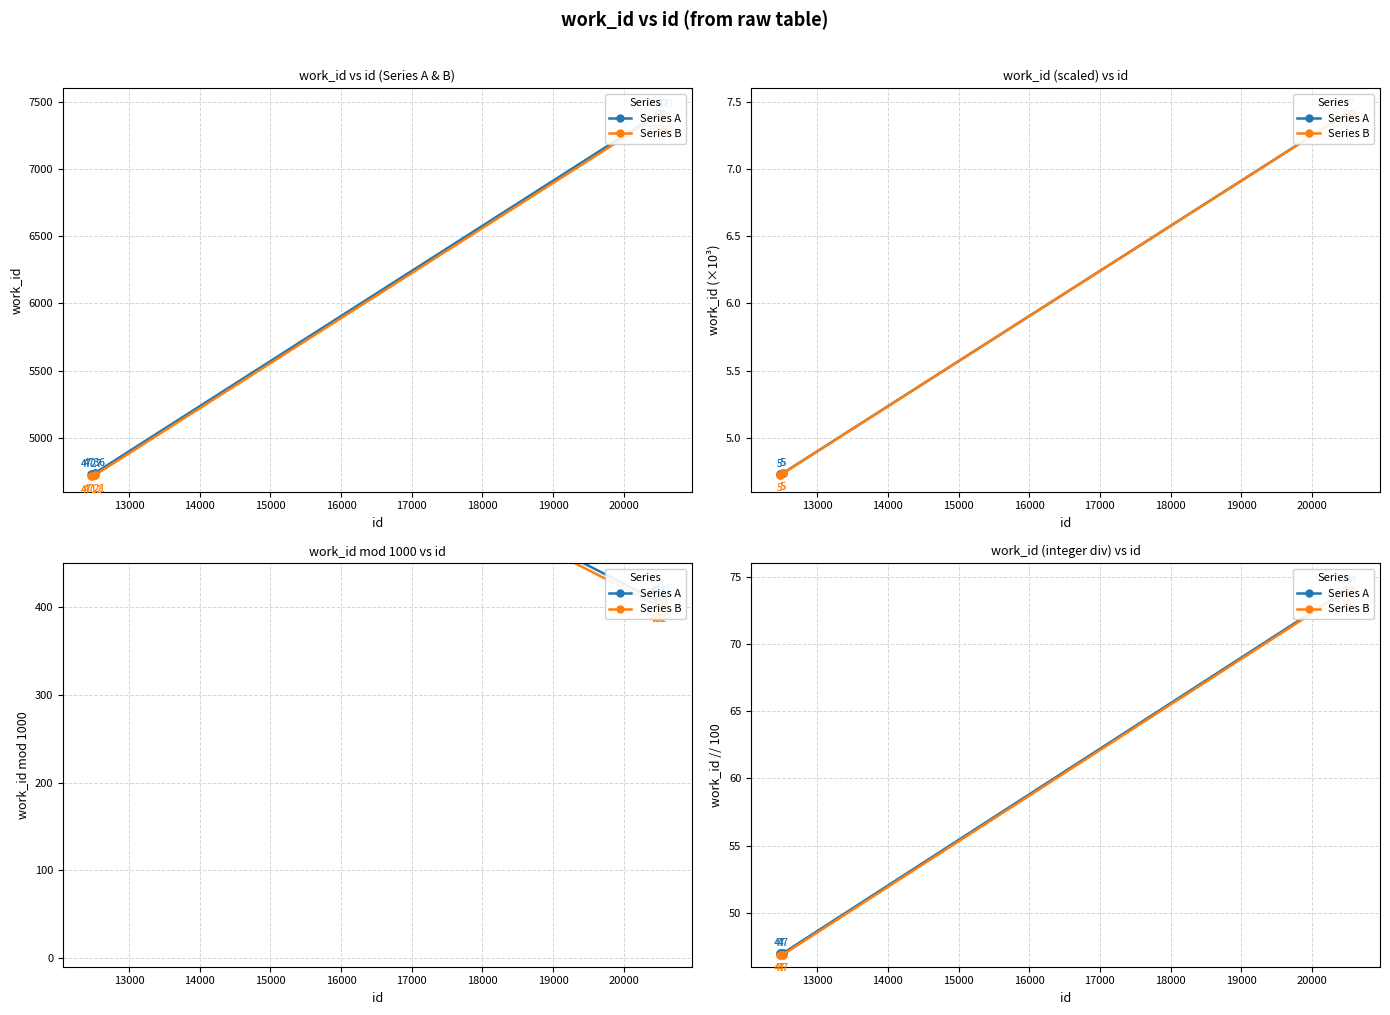

Which series has the widest spread of values?

Series B